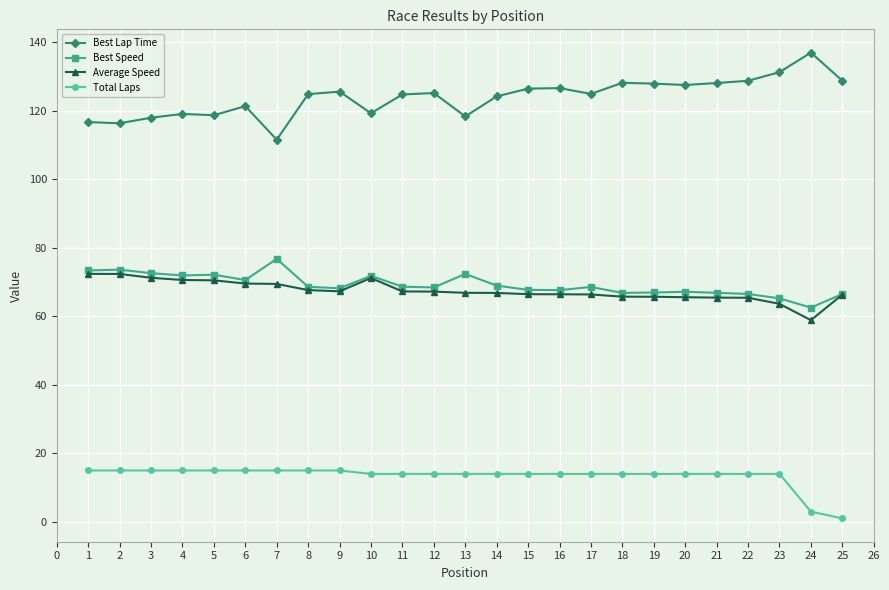

At which label does Average Speed first exceed 66?

1